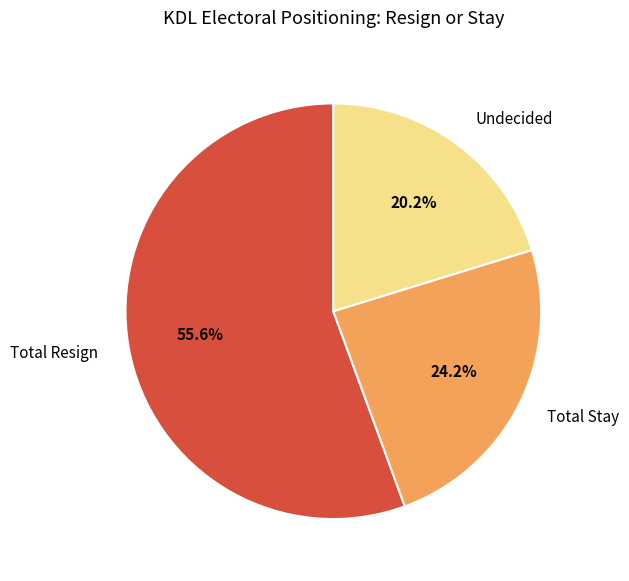

Between Undecided and Total Resign, which is larger?

Total Resign